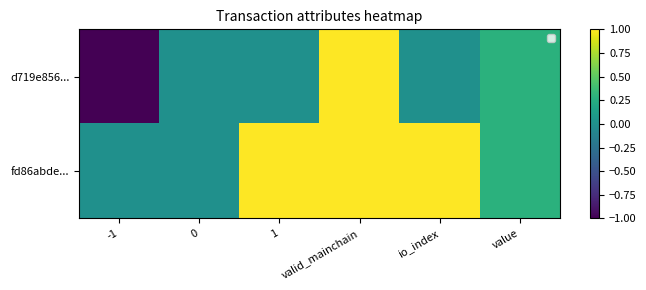

How many data points does each series have?

6